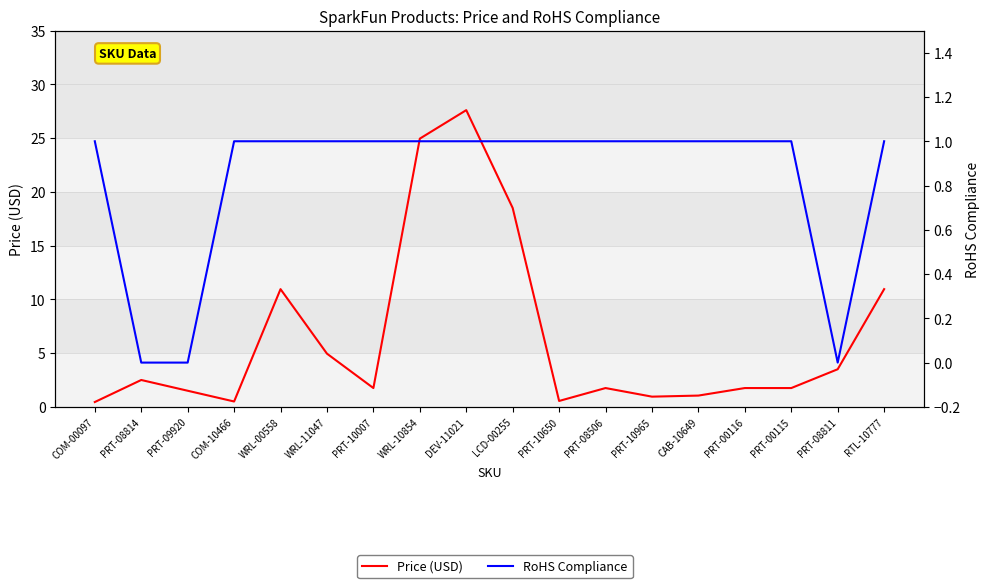

What is the label of the 14th point from the right?

WRL-00558